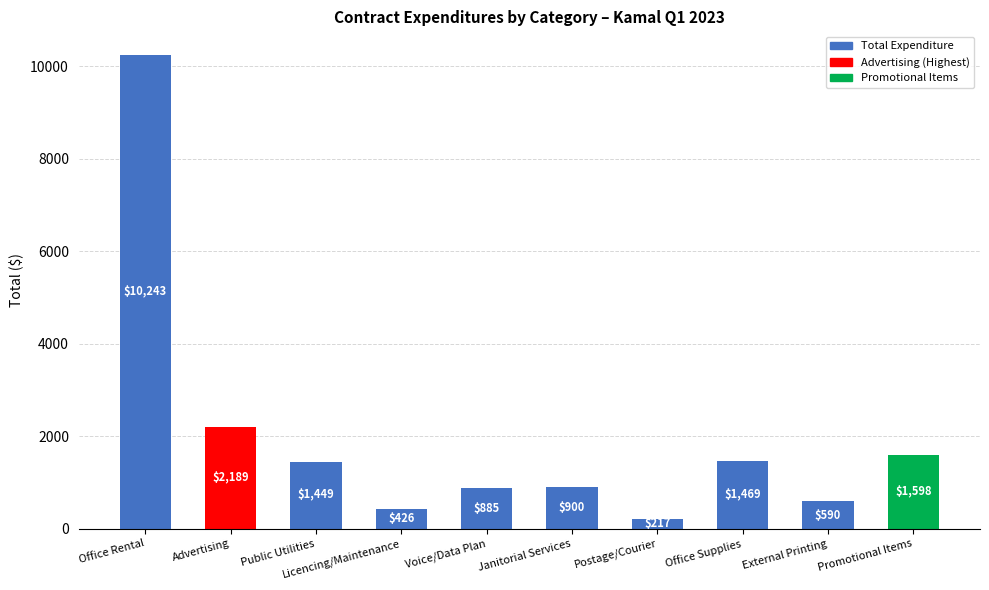

Which has a higher value, Advertising or Postage/Courier?

Advertising